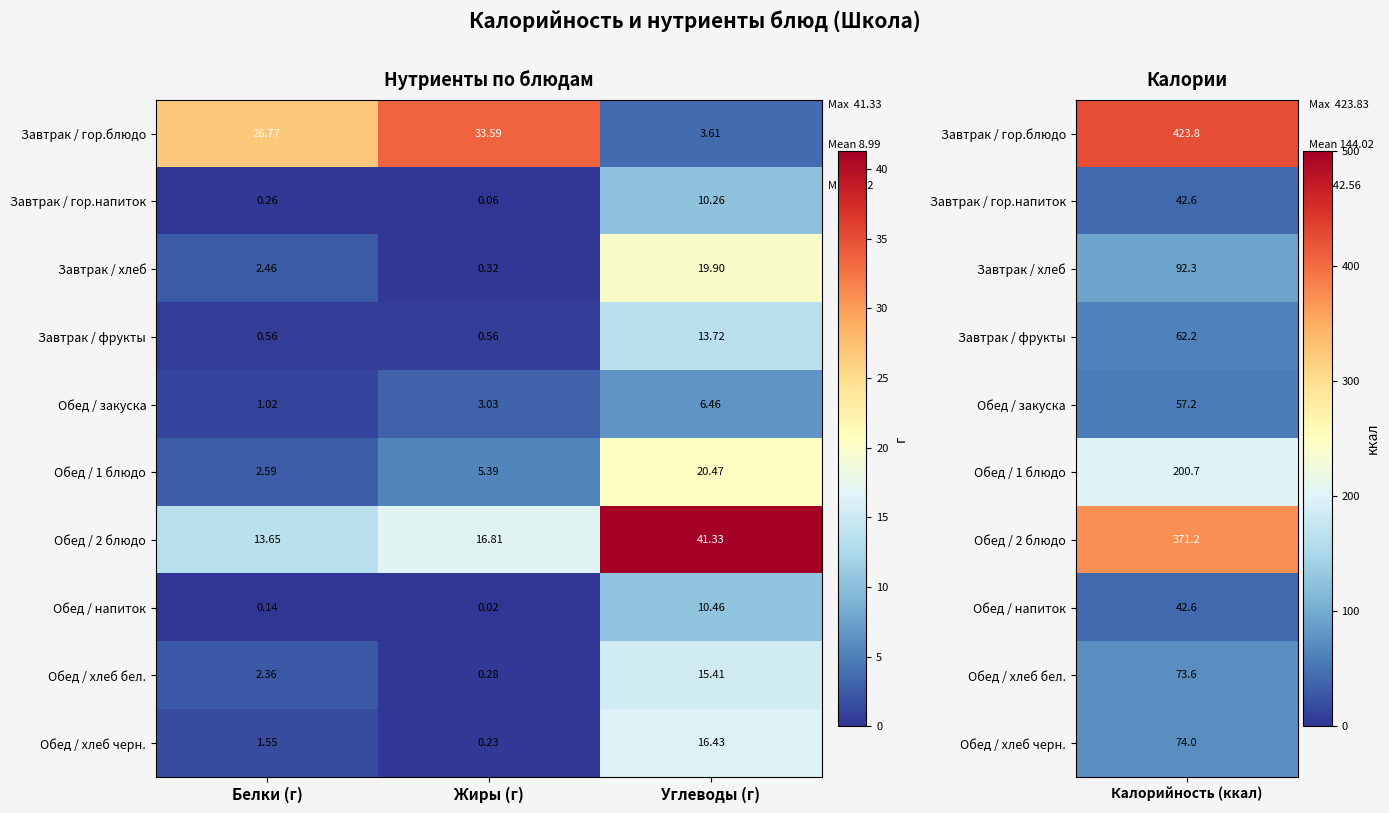

Where does the Обед / закуска series first go above 3?

Жиры (г)